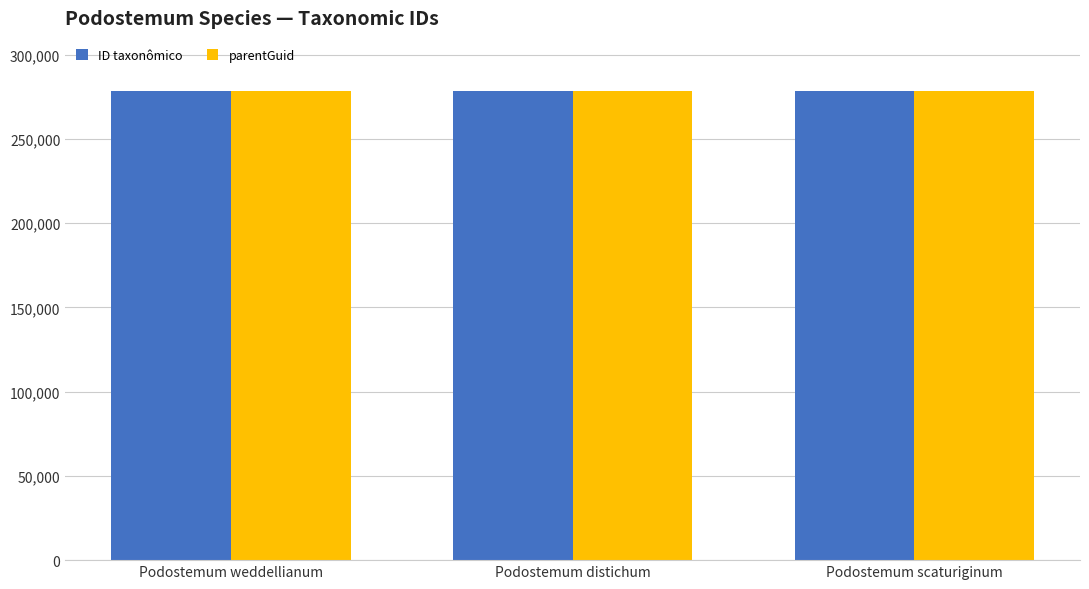

What is the spread (max minus min) of values at Podostemum distichum?

6